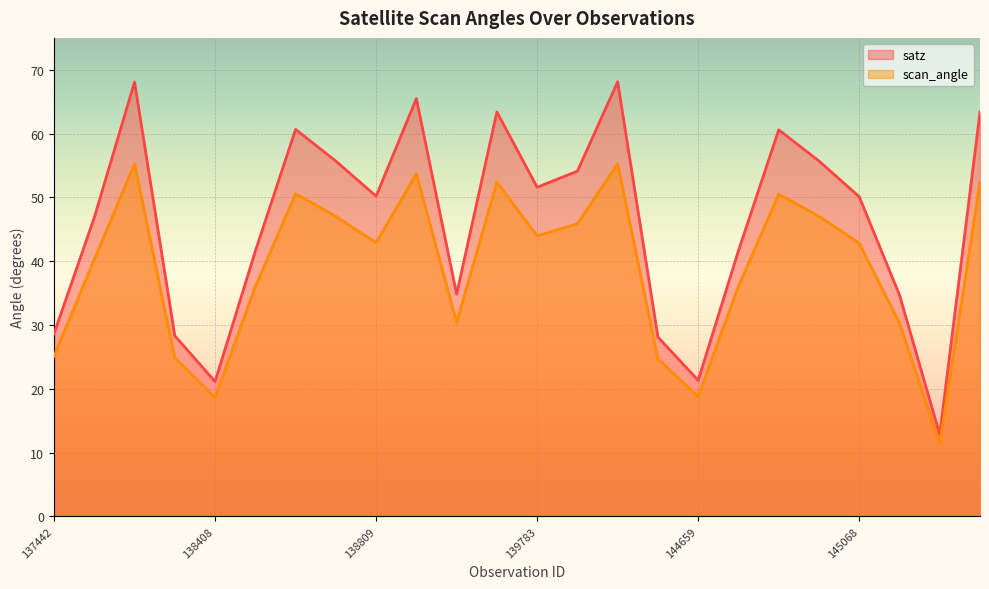

Does the chart display data point markers on the line(s)?

No